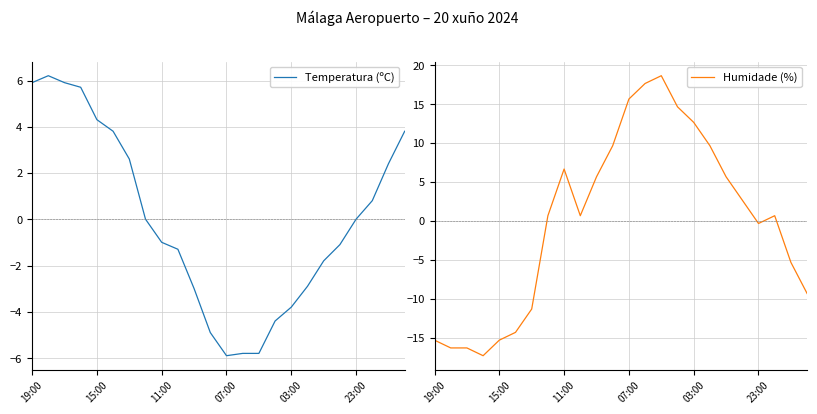

Rank the series at 23 from highest to lowest value.

Temperatura (ºC), Humidade (%)